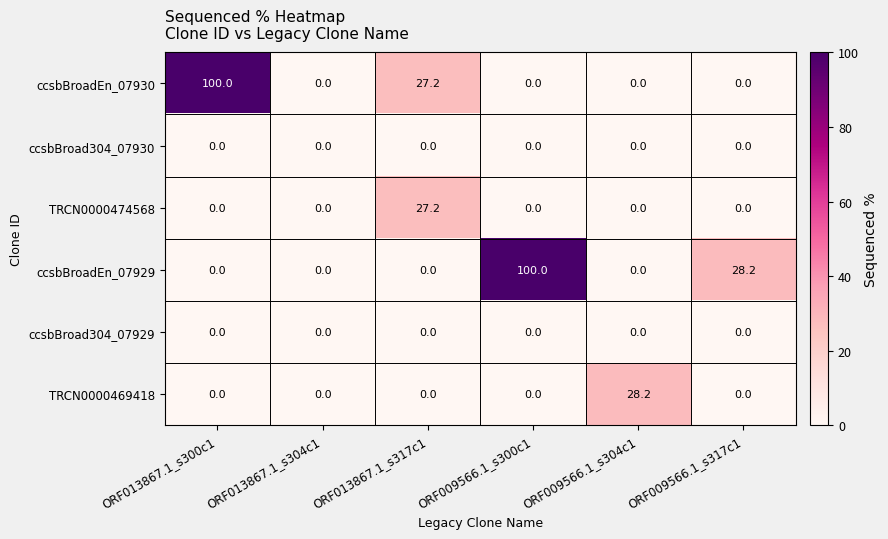

What is the total value across all series at ORF013867.1_s300c1?

100.0